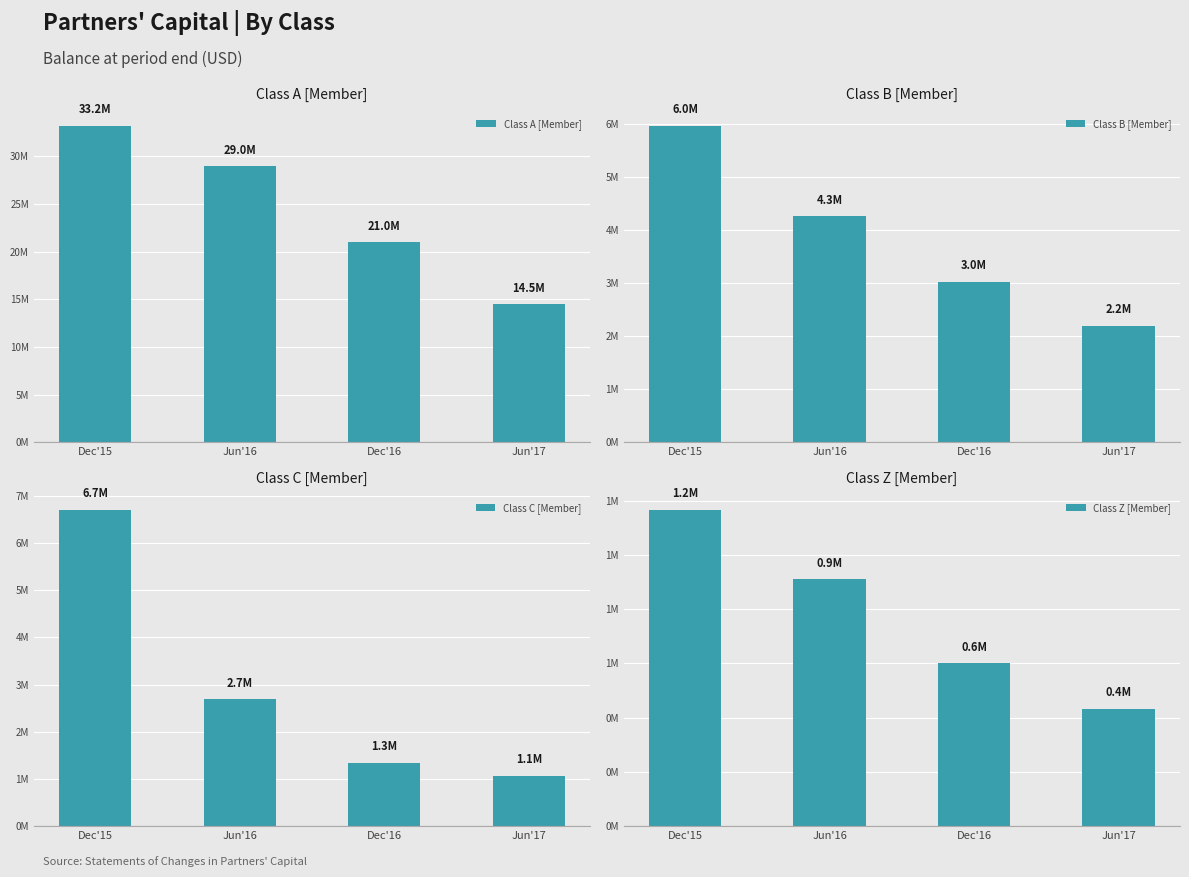

At which category is the sum across all series the highest?

Dec'15